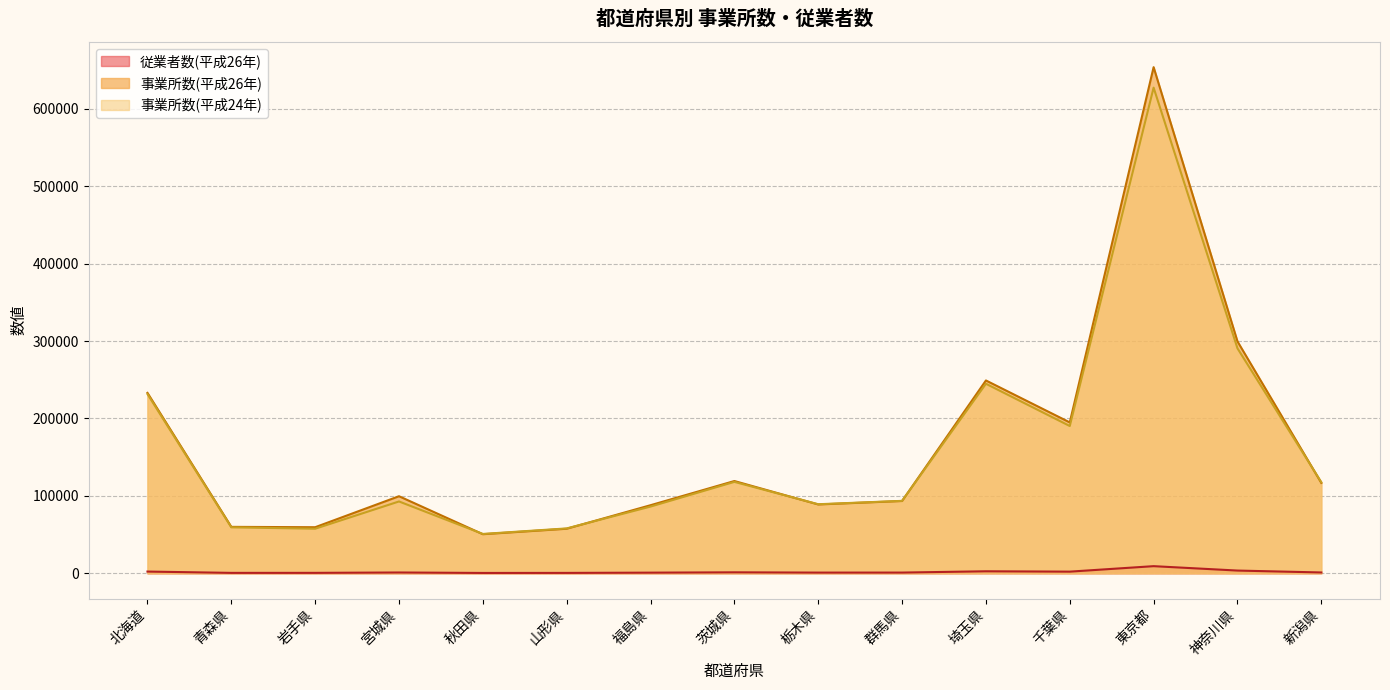

Where does the 事業所数(平成26年) series first go above 99539?

北海道